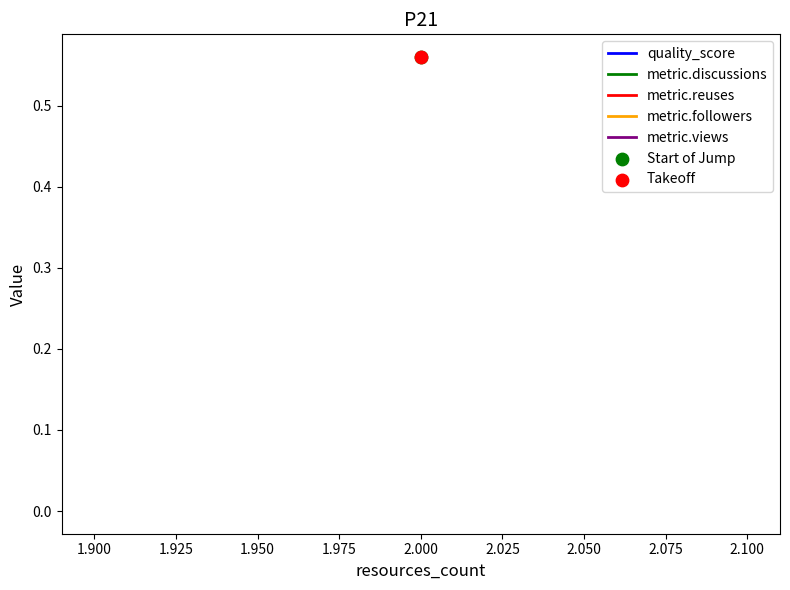

What are all the series names shown in the legend?

quality_score, metric.discussions, metric.reuses, metric.followers, metric.views